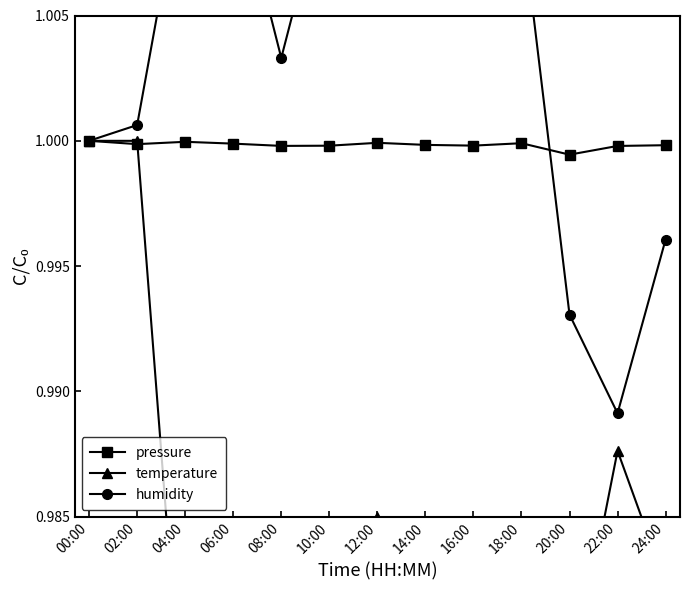

Between 16:00 and 12:00, which is larger?

12:00